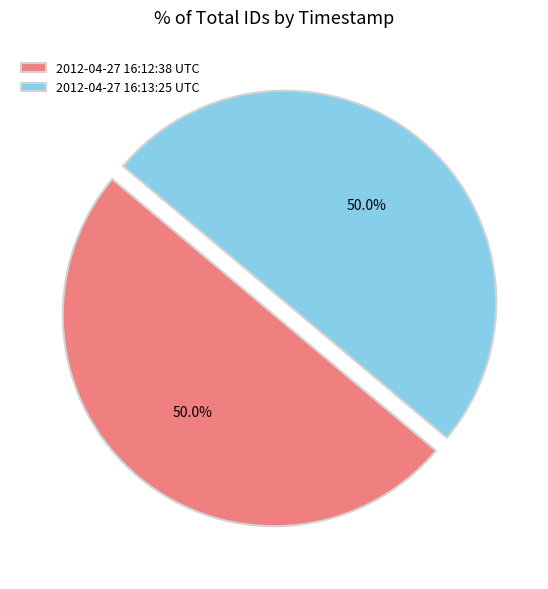

What is the ratio of the value at 2012-04-27 16:12:38 UTC to the value at 2012-04-27 16:13:25 UTC?

1.0